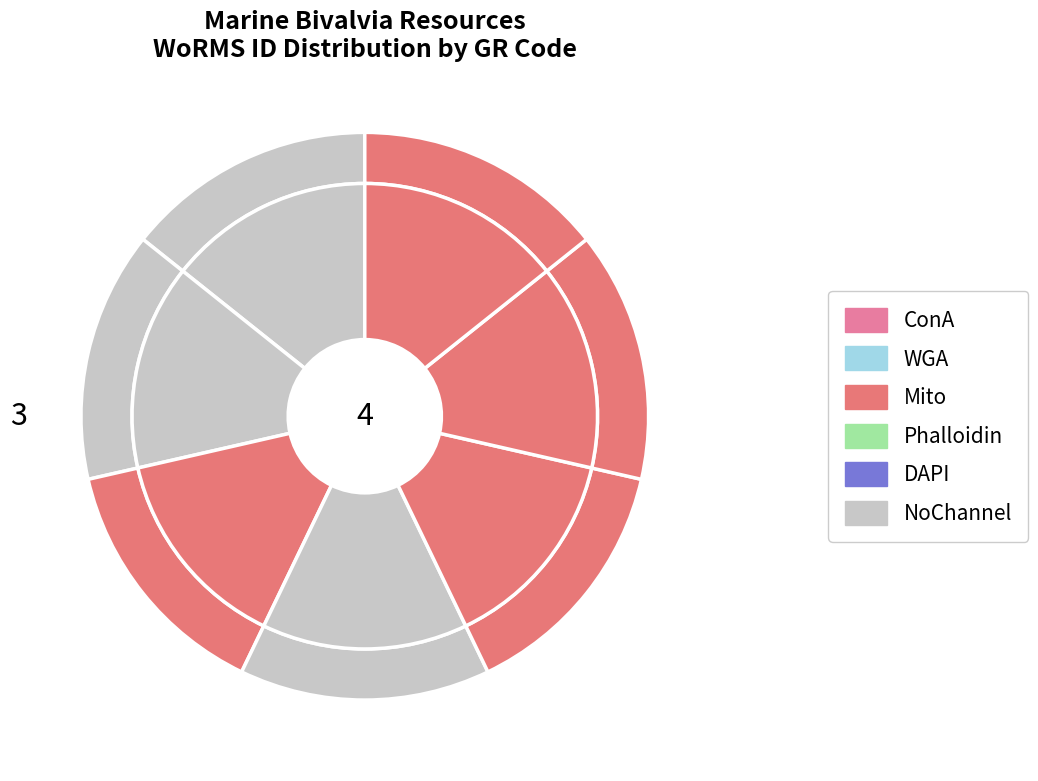

How many segments does this pie chart have?

7